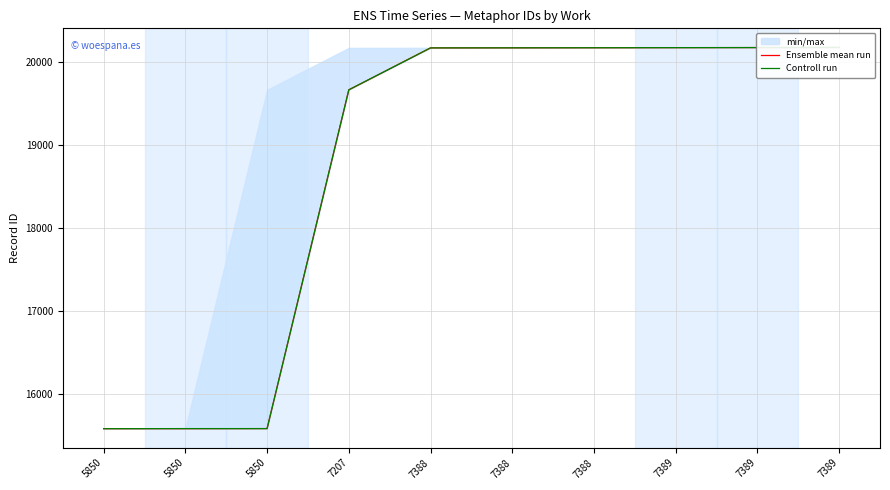

The value of Ensemble mean run at 7388 is 20165. True or false?

True